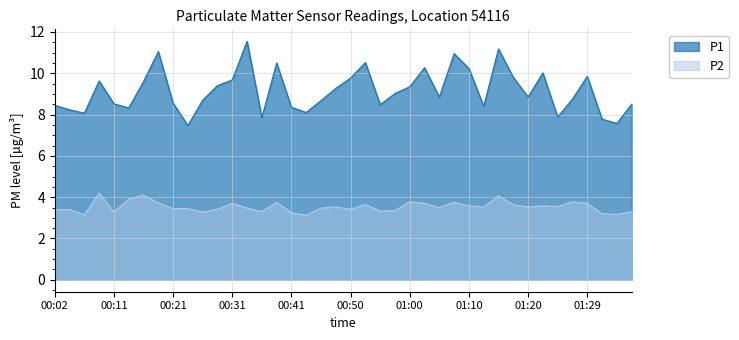

At which label does P1 first exceed 8?

00:02